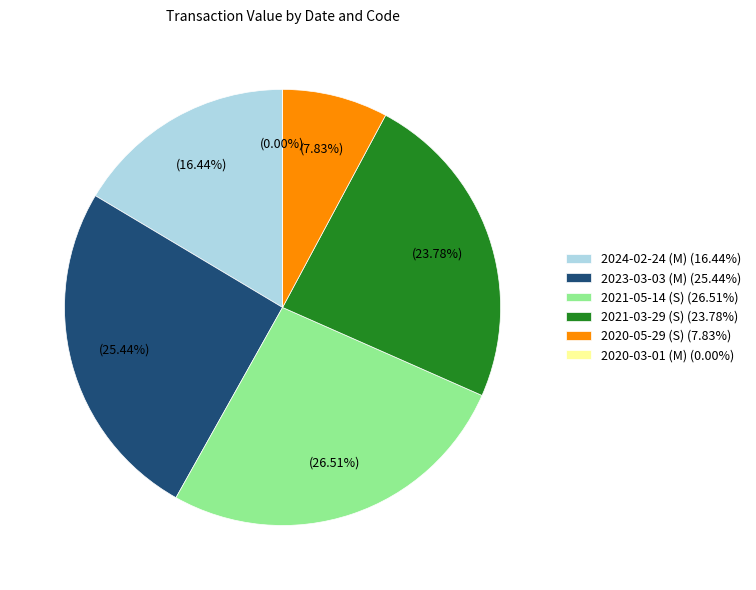

Rank the categories by value from highest to lowest.

2021-05-14 (S), 2023-03-03 (M), 2021-03-29 (S), 2024-02-24 (M), 2020-05-29 (S), 2020-03-01 (M)